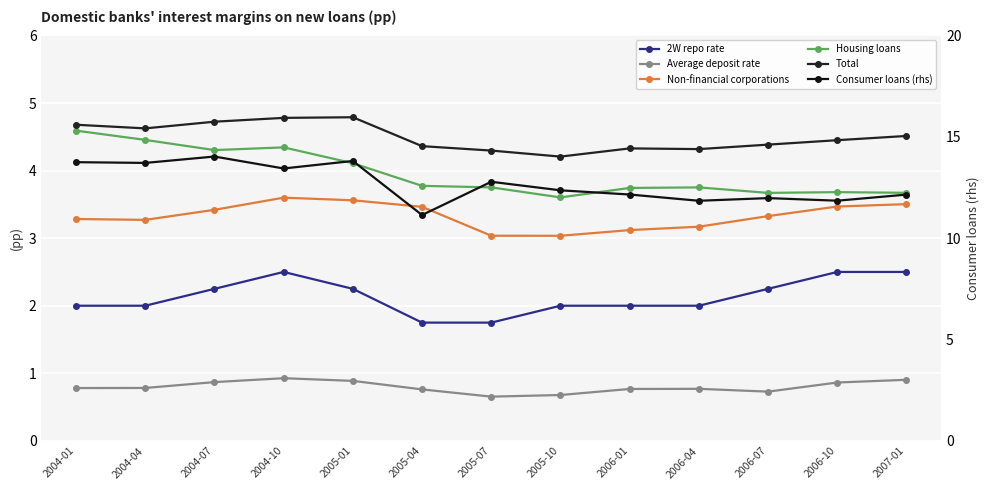

True or false: Consumer loans (rhs) and Average deposit rate intersect in this chart.

False